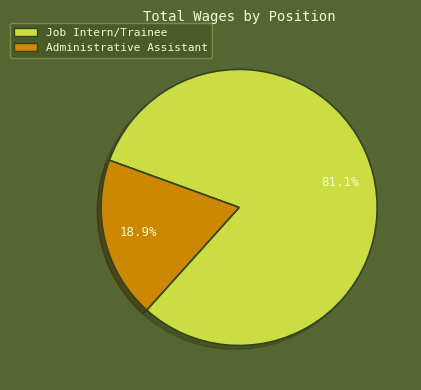

To the nearest percent, what is the combined percentage of Job Intern/Trainee and Administrative Assistant?

100%